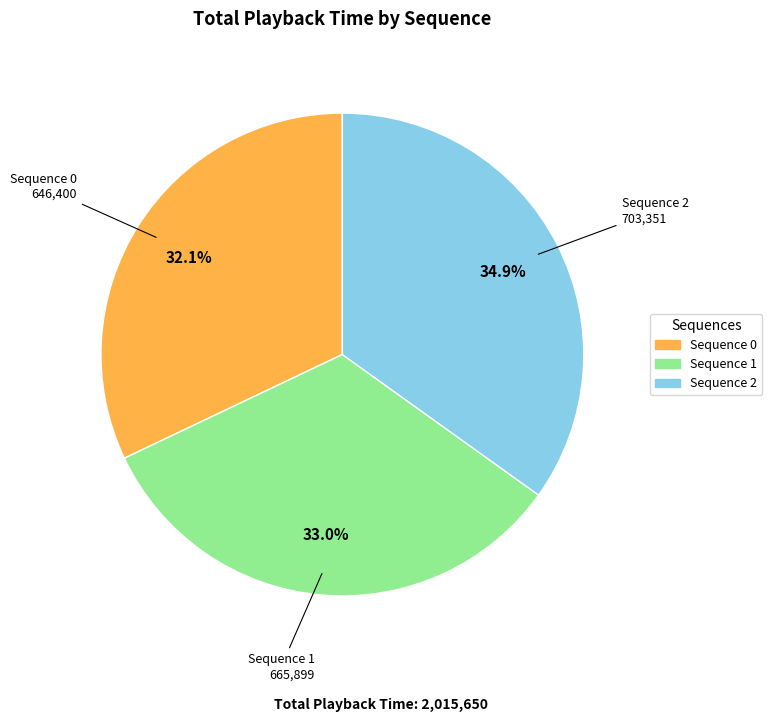

Does any single category account for the majority?

No